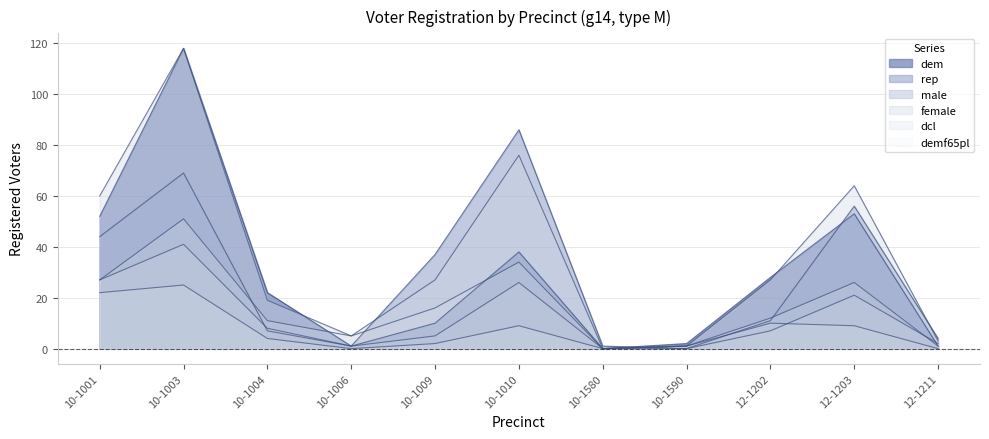

True or false: female and dcl intersect in this chart.

False